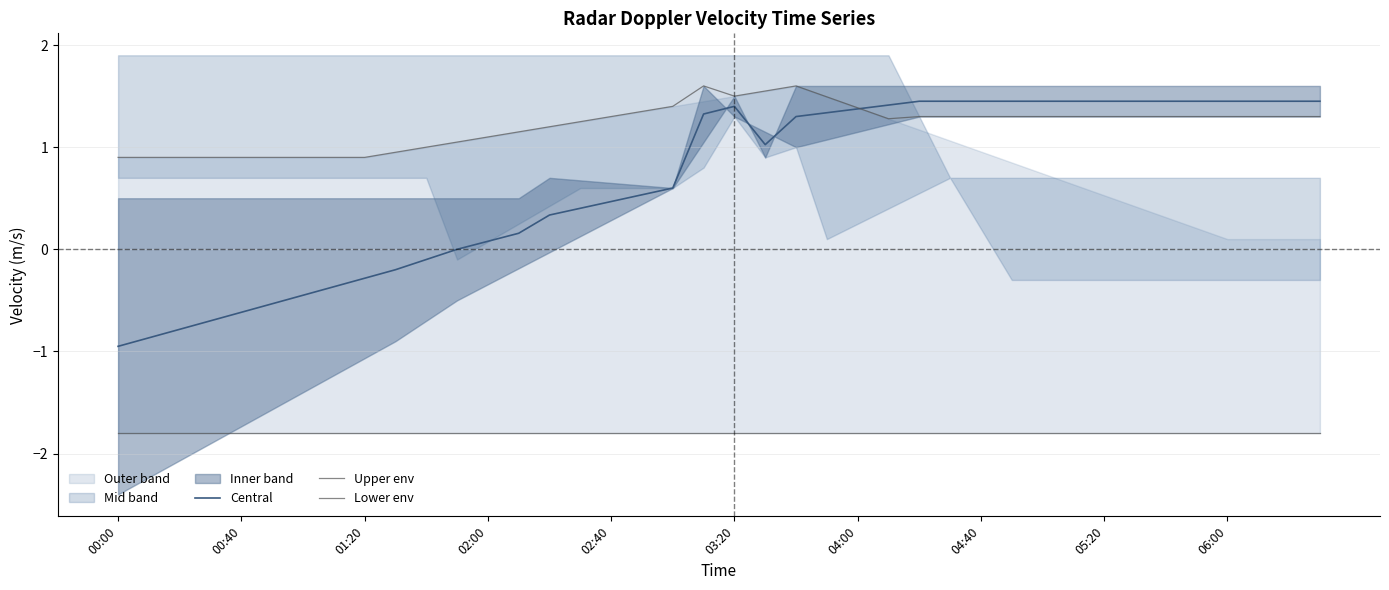

What is the spread (max minus min) of values at 00:40?

2.7